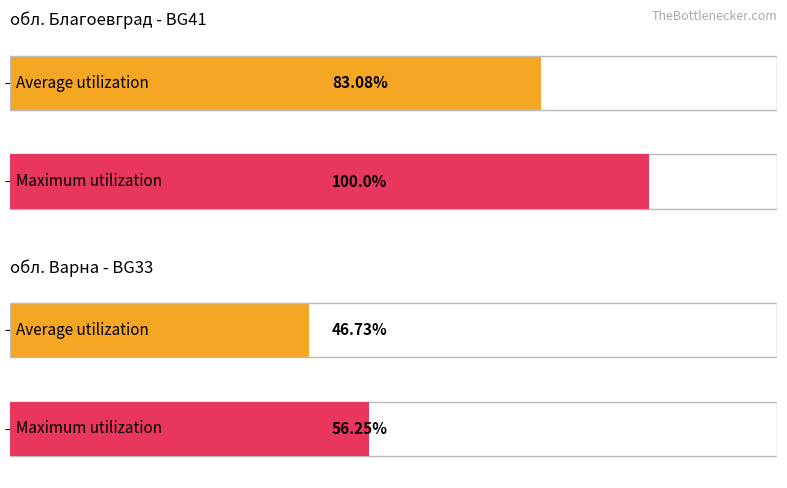

Rank the series by their average value, from highest to lowest.

Maximum utilization, Average utilization